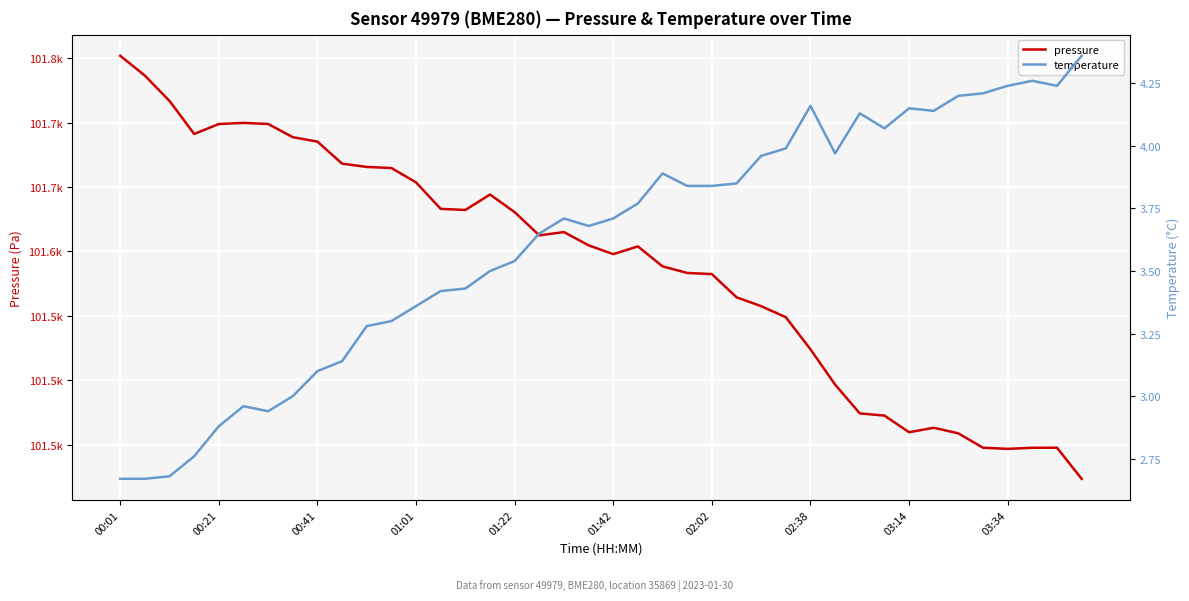

True or false: pressure and temperature cross at least once.

False